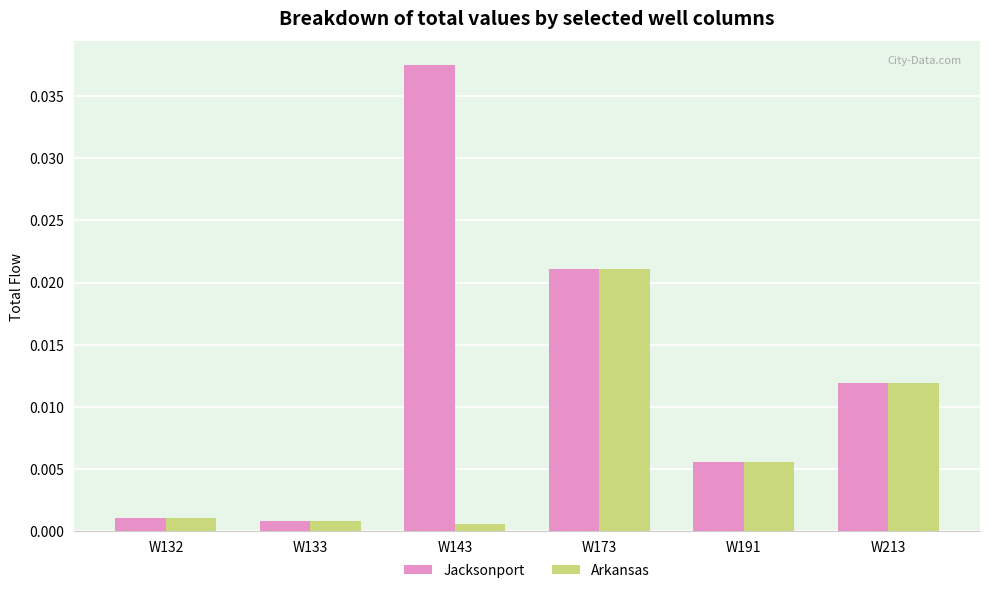

Which series has the widest spread of values?

Jacksonport